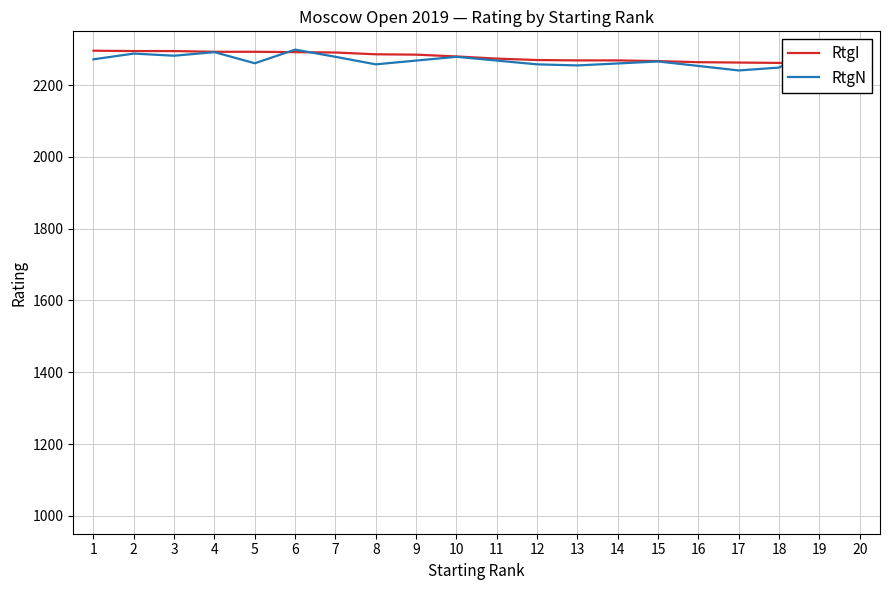

Rank the categories by value from lowest to highest.

20, 18, 19, 17, 16, 15, 13, 14, 12, 11, 10, 9, 8, 7, 6, 4, 5, 2, 3, 1